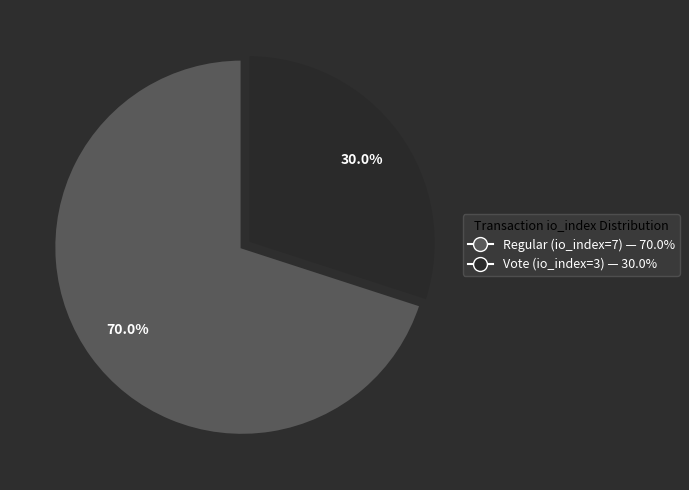

Which category has the smallest portion of the pie?

Vote (io_index=3)